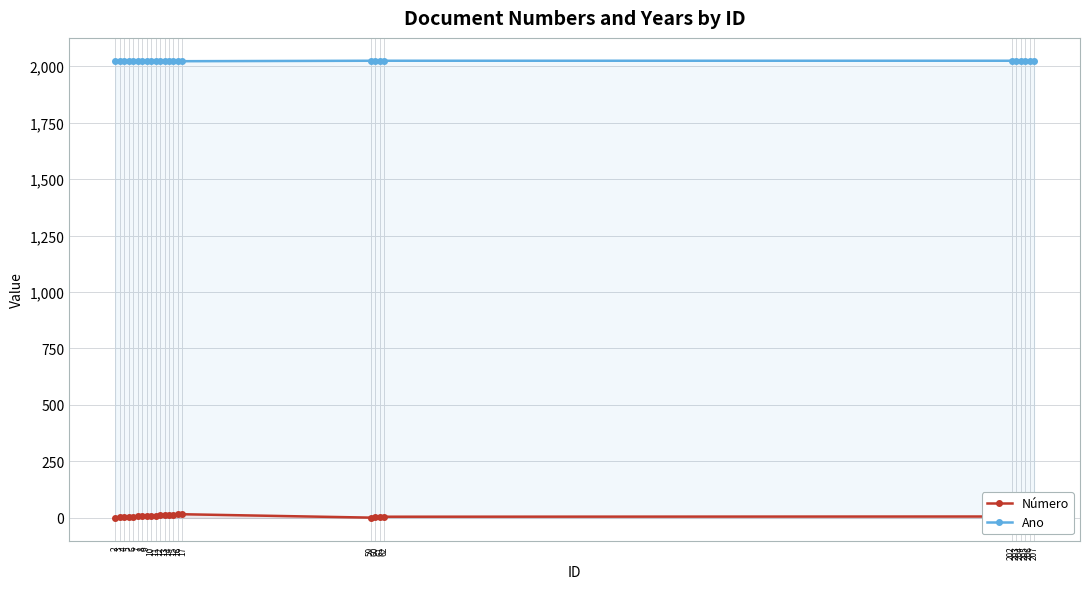

What is the total value across all series at 13?

2034